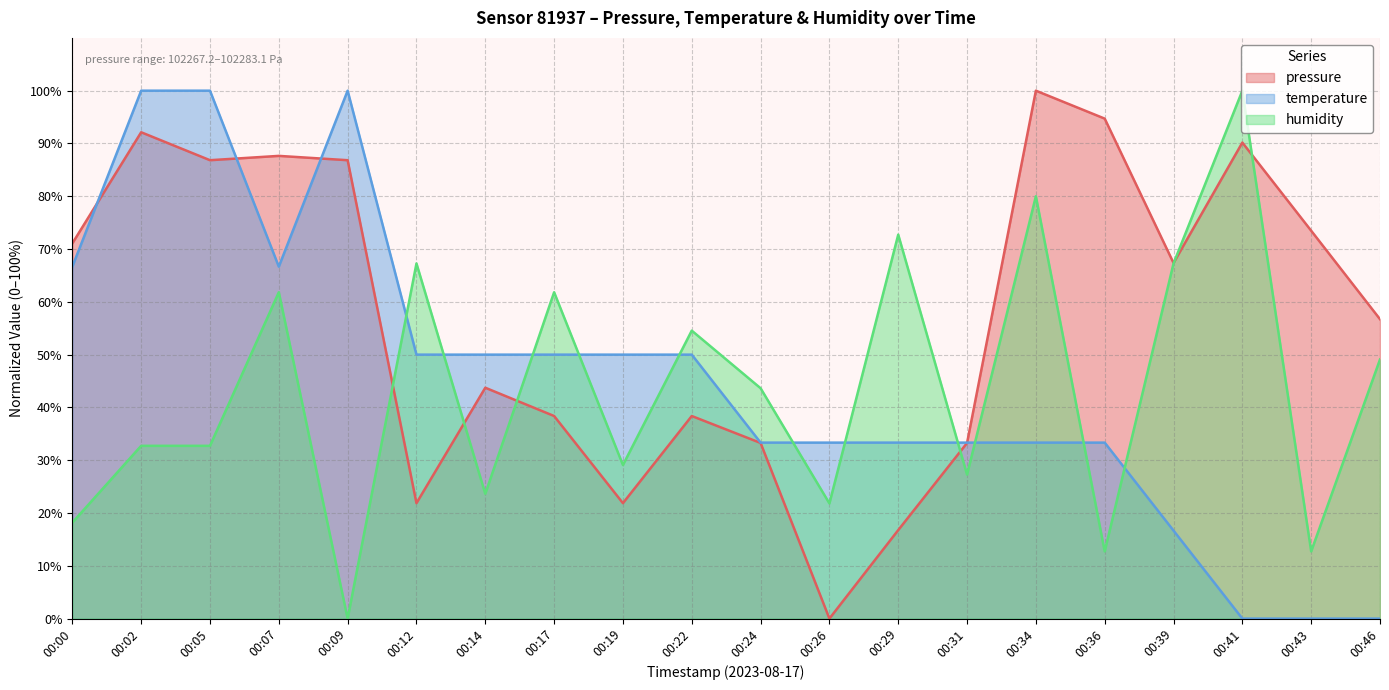

Where does the humidity series first go above 43?

00:07